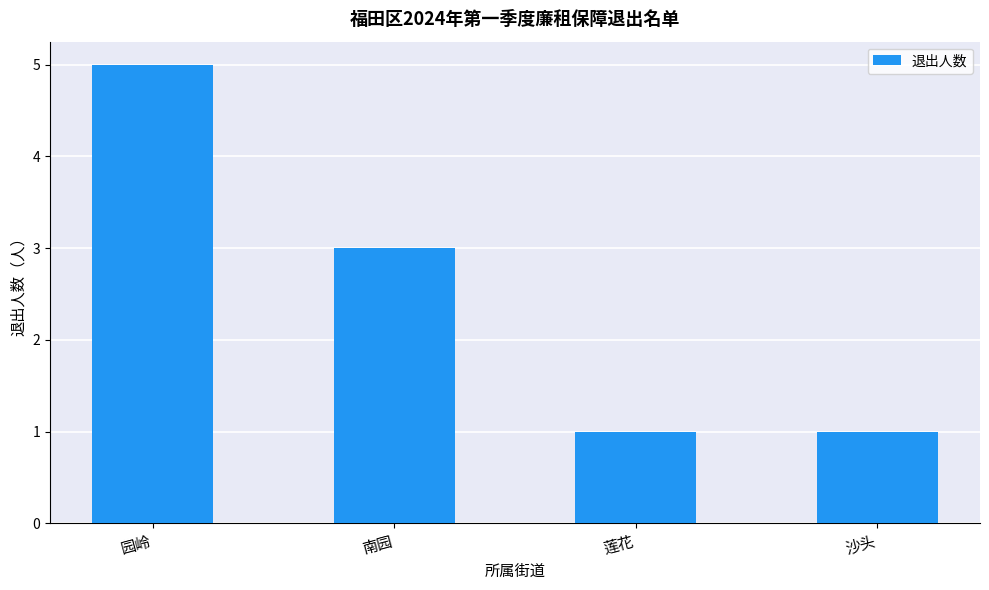

True or false: the data shows 2 at 沙头.

False